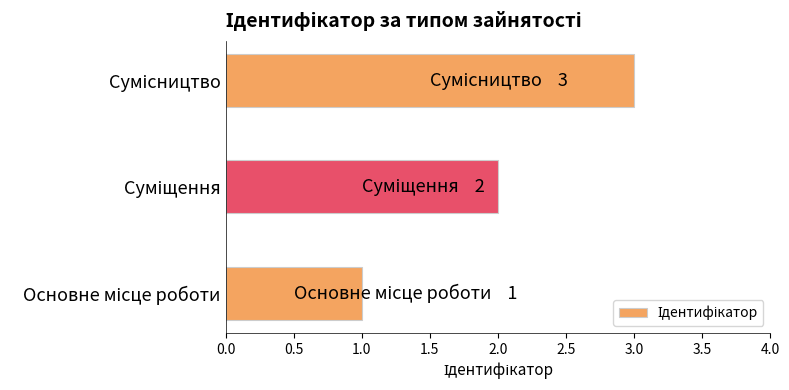

What is the smallest value displayed?

1